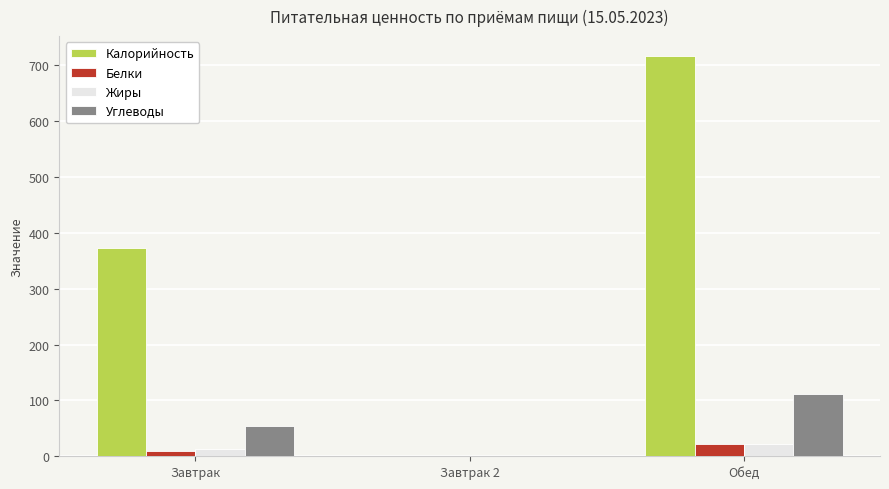

Between Завтрак and Завтрак 2, which series saw the biggest shift?

Калорийность